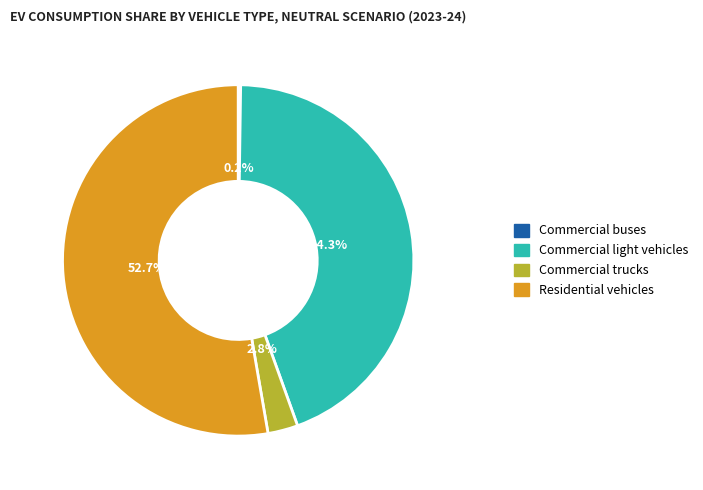

What percentage is NOT represented by Commercial trucks?

97.2%